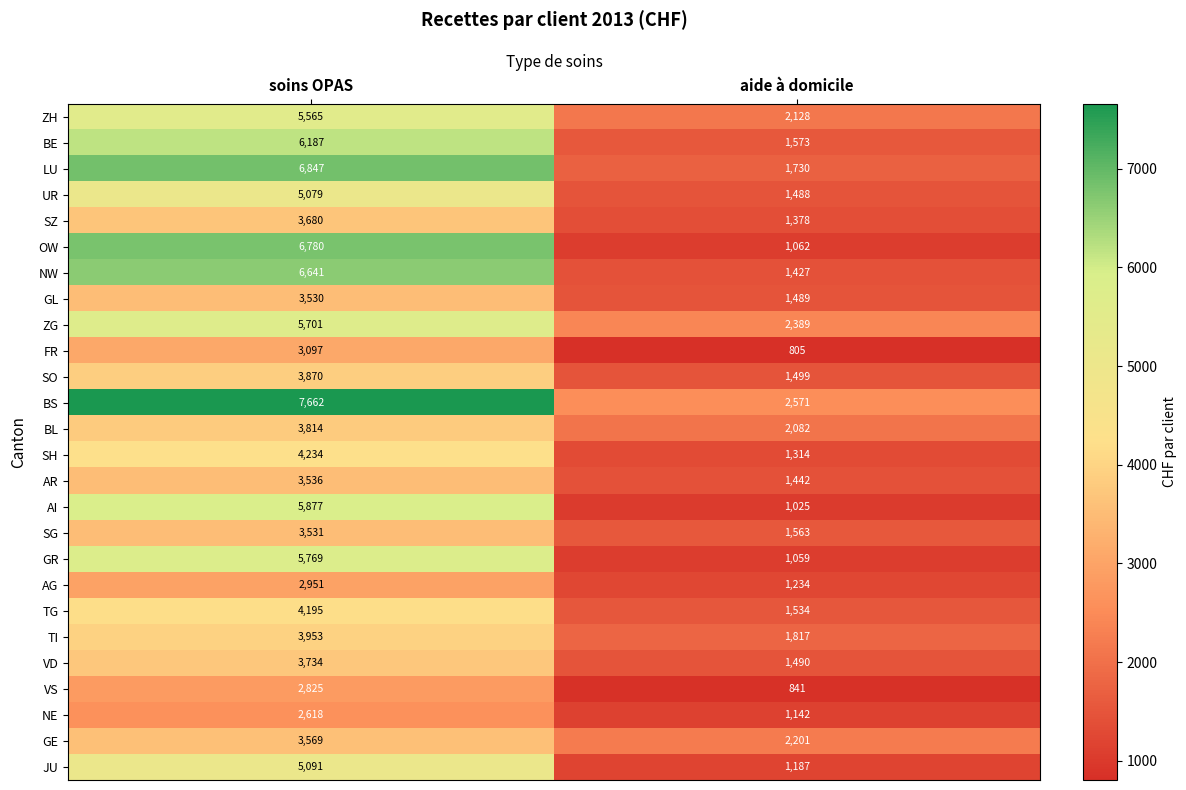

Is it true that VD equals 3734 at soins OPAS?

True